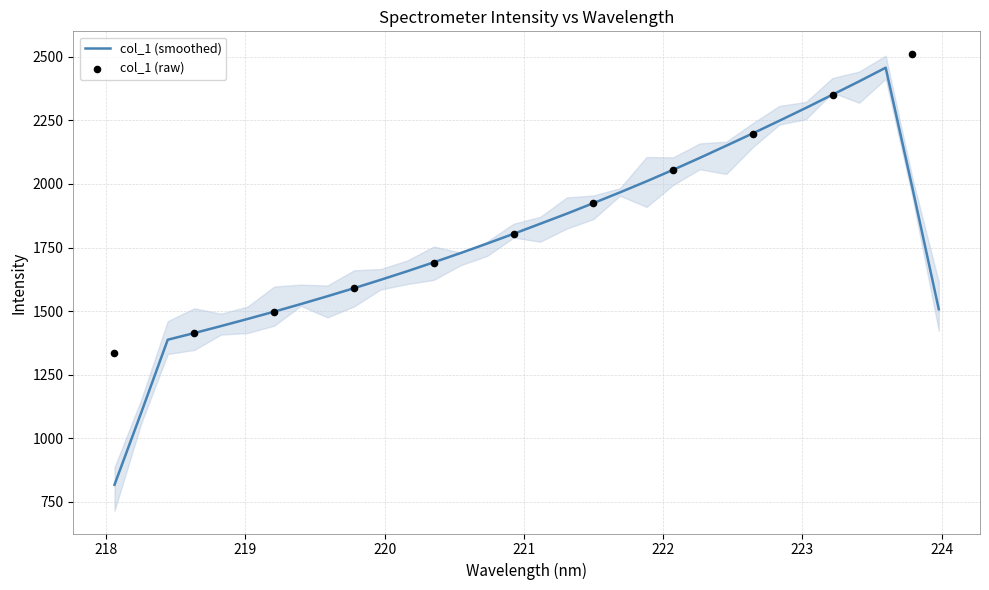

What is the ratio of the value at 223.5987 to the value at 223.7895?

1.0